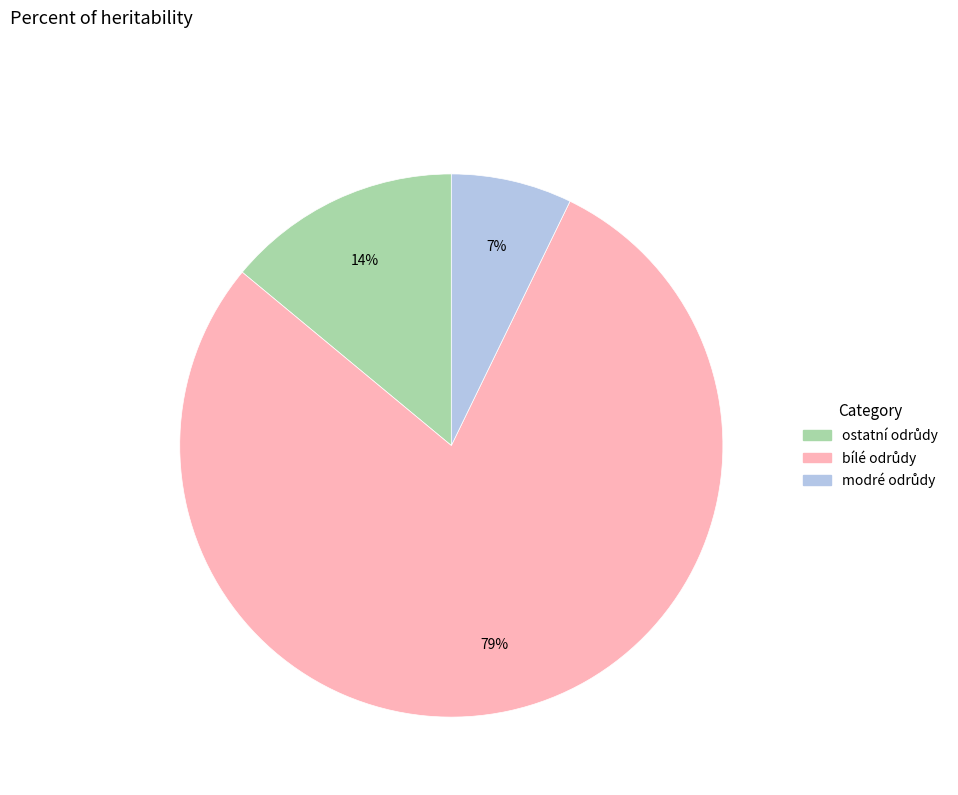

Is there any slice that represents more than half of the pie?

Yes